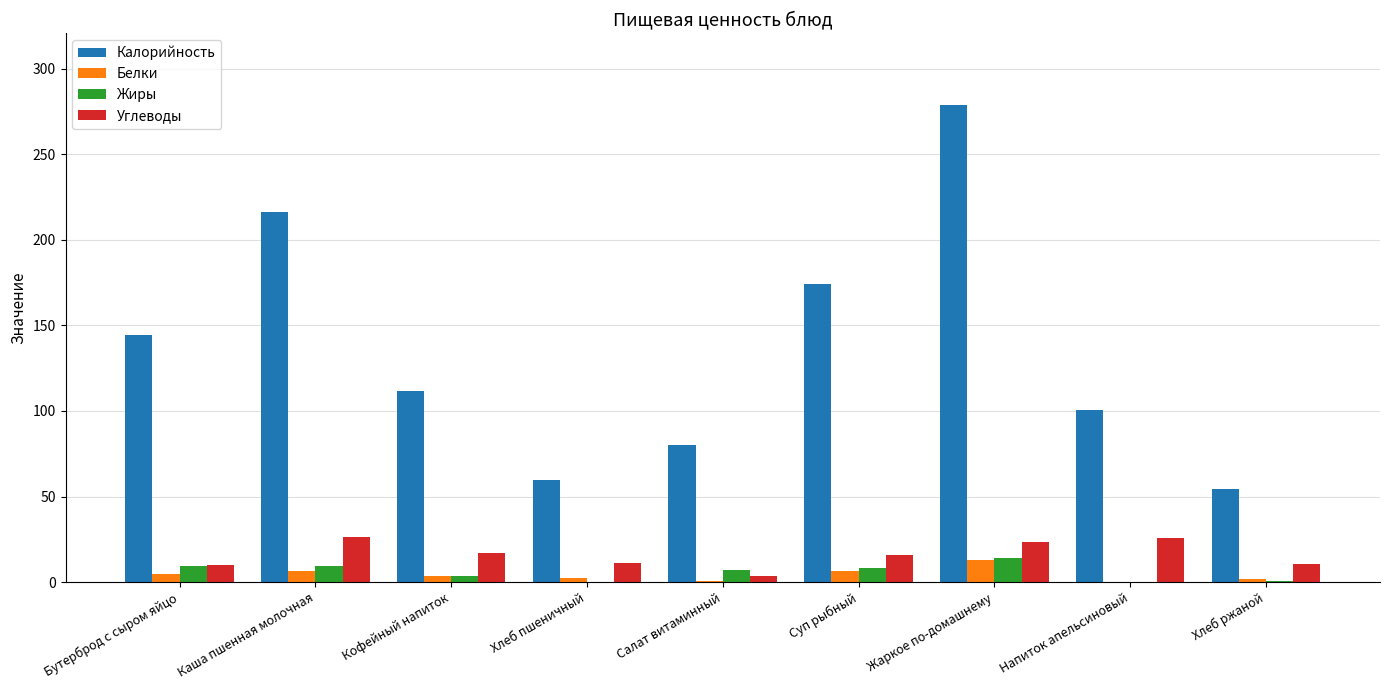

Is it true that Калорийность equals 23.9 at Хлеб ржаной?

False